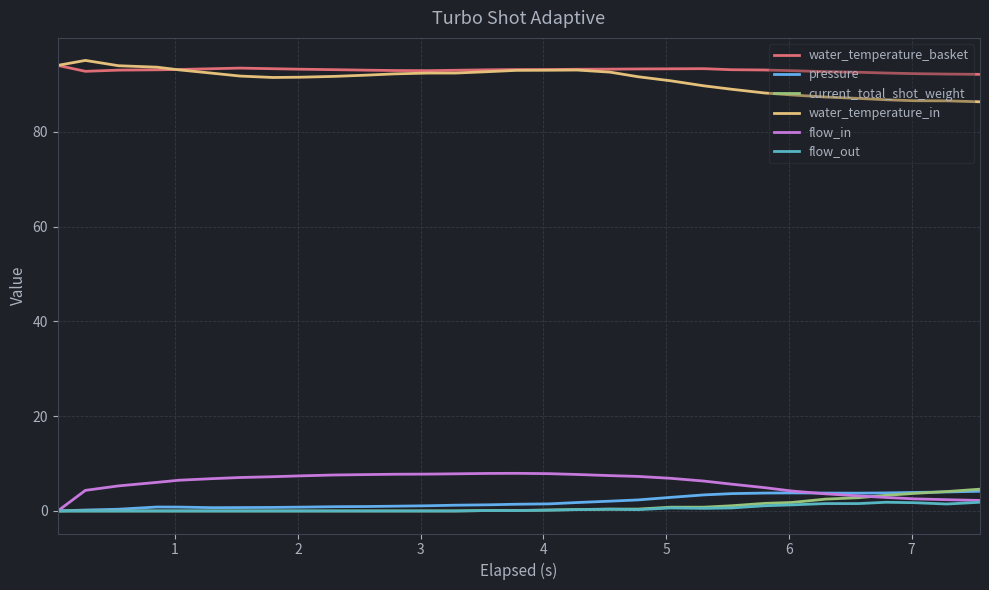

True or false: flow_in and water_temperature_in intersect in this chart.

False